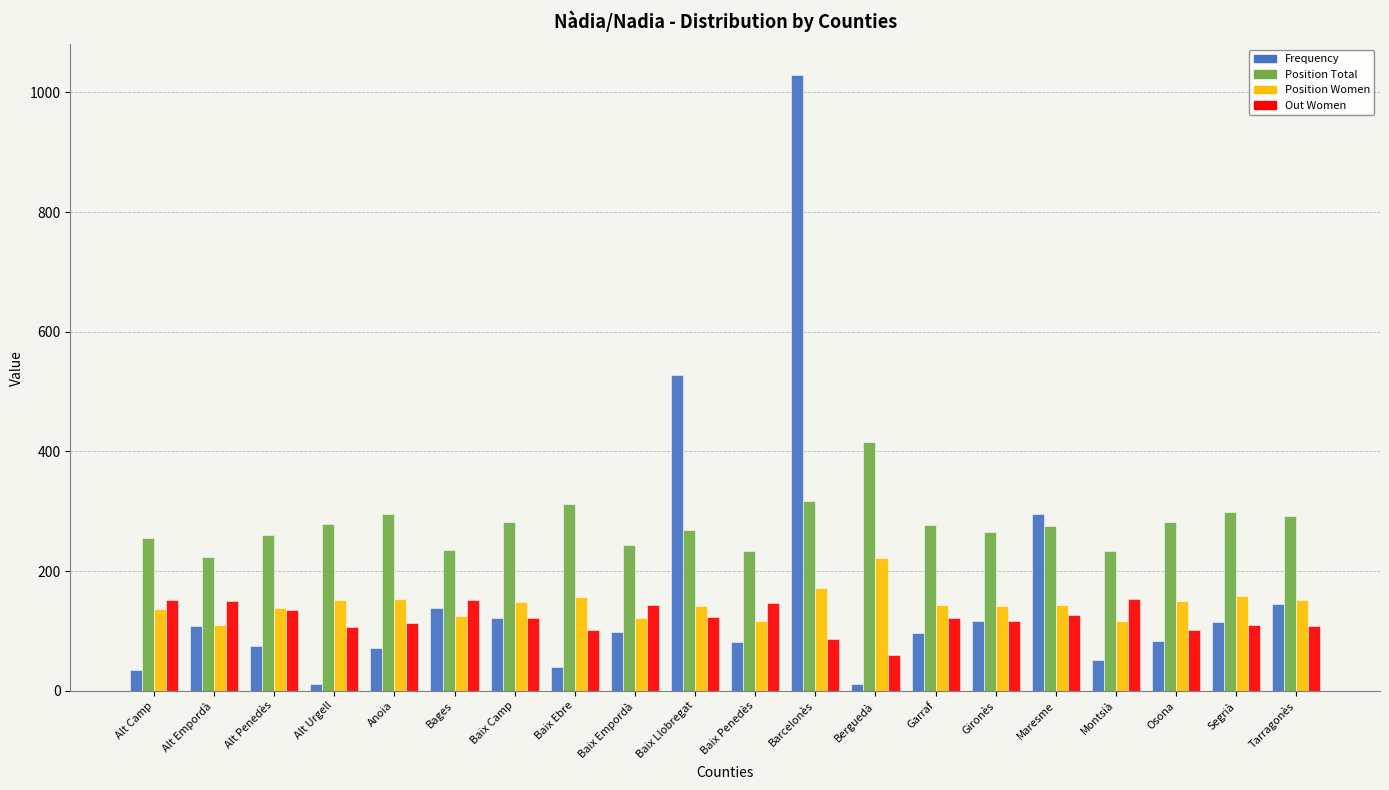

At which category is the sum across all series the highest?

Barcelonès